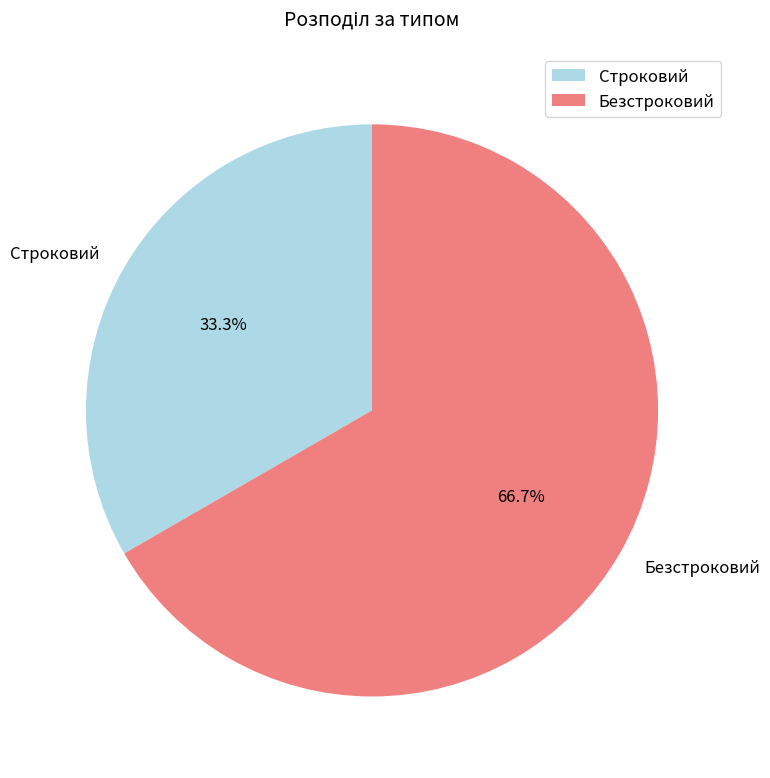

Is the sum of Строковий and Безстроковий greater than half?

Yes